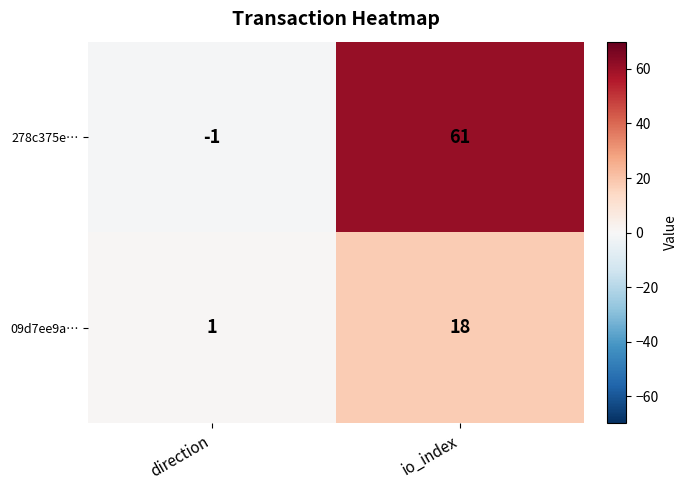

Is it true that 278c375e… equals -1 at direction?

True